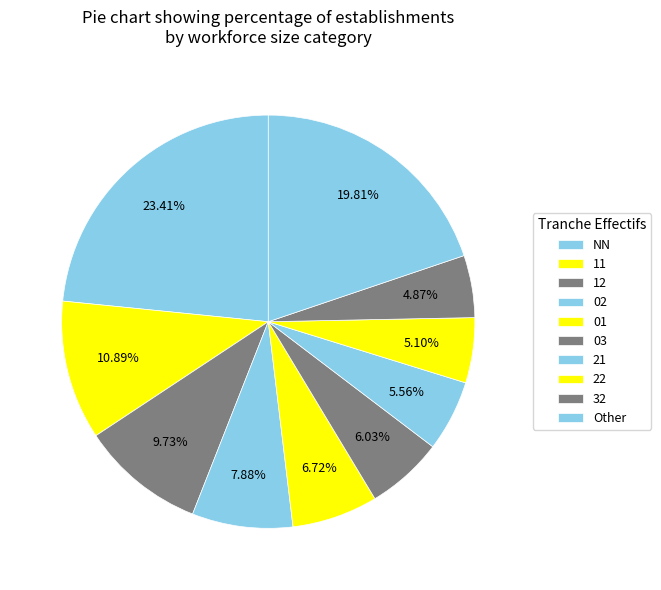

To the nearest percent, what portion does 01 represent?

7%